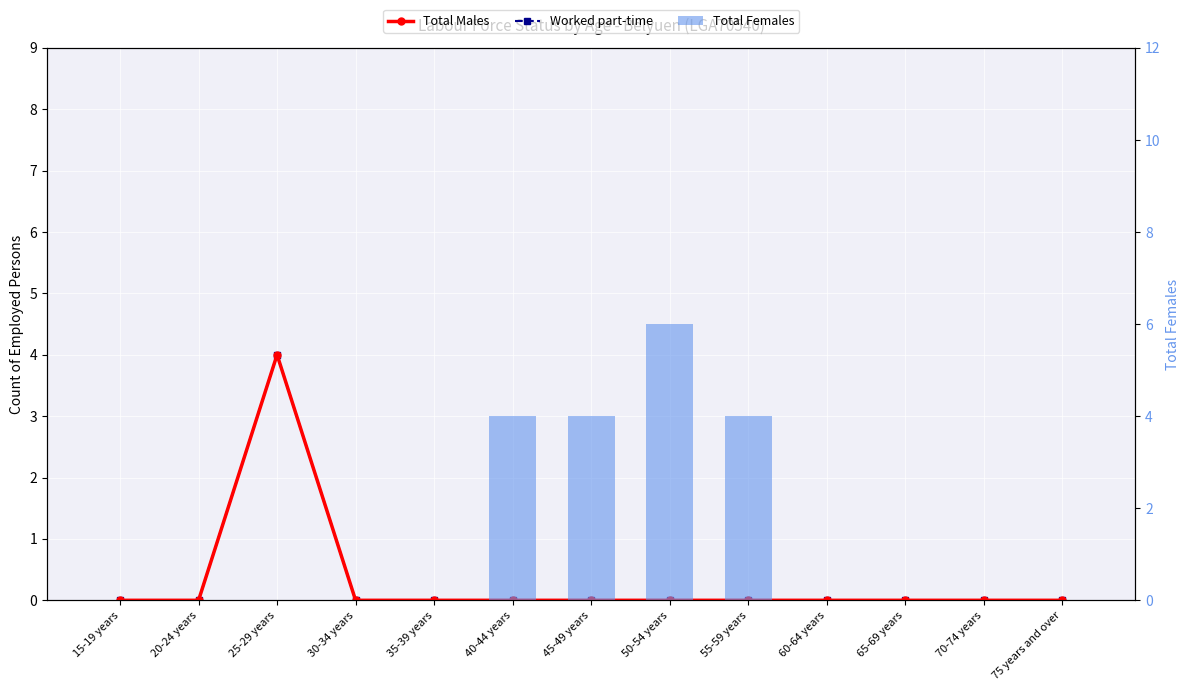

Is it true that Total Females equals 0 at 30-34 years?

True